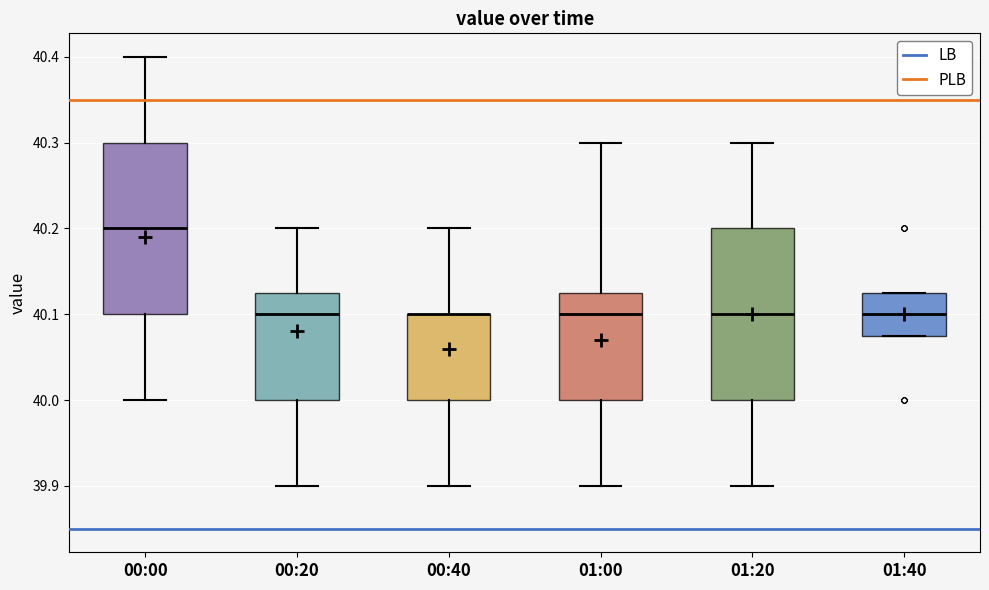

Where does the median line of the box for 01:40 sit on the y-axis? The values are not printed on the chart, so give them approximately, as read against the axis.

40.10